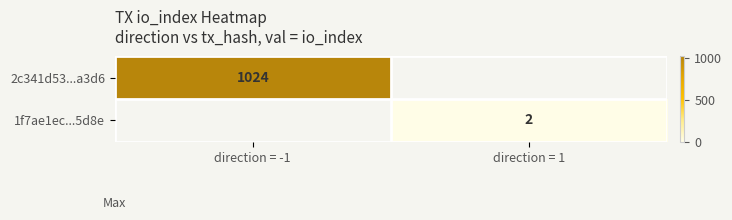

The 2c341d53...a3d6 series shows 1024 at direction = -1. True or false?

True